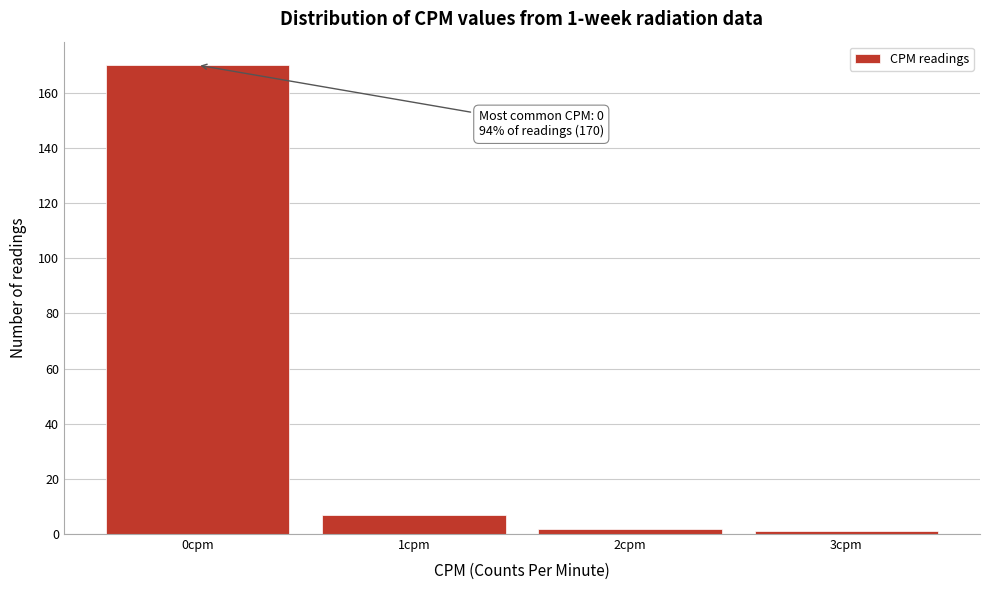

Over which range of the x-axis is the bar tallest?

-0.5 to 0.5